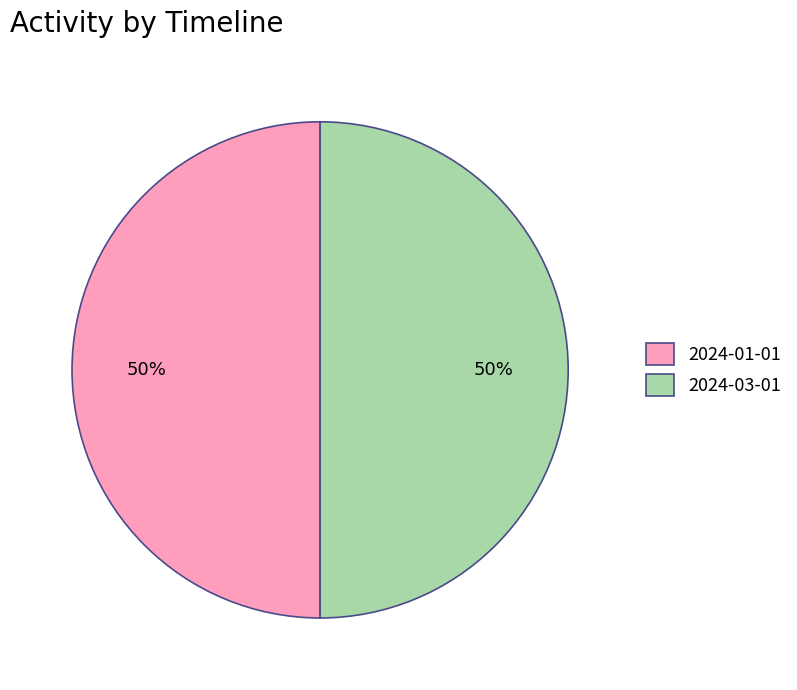

The 2024-01-01 slice represents 60% of the pie. True or false?

False